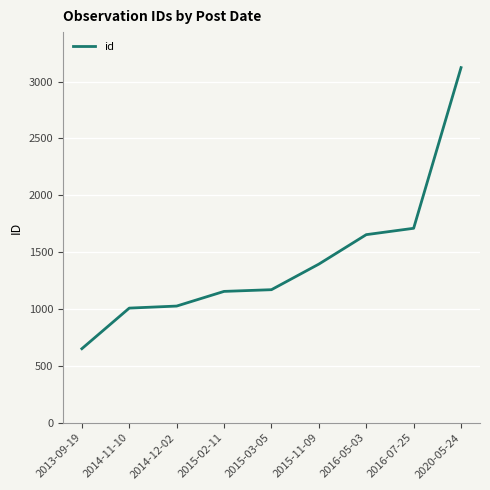

What is the change in value from 2015-02-11 to 2016-05-03?

+499